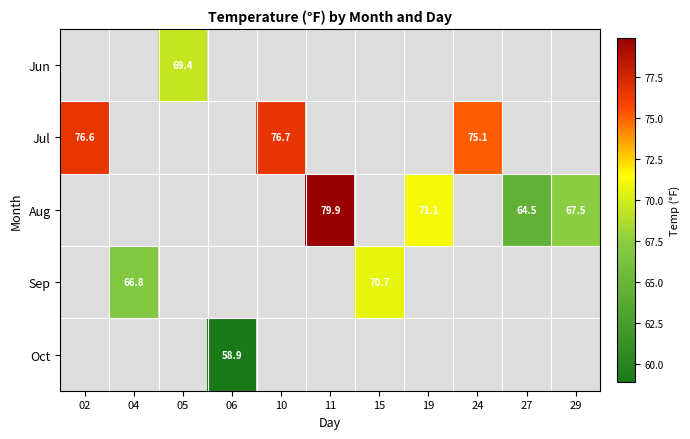

The Aug series shows 30.2 at 27. True or false?

False